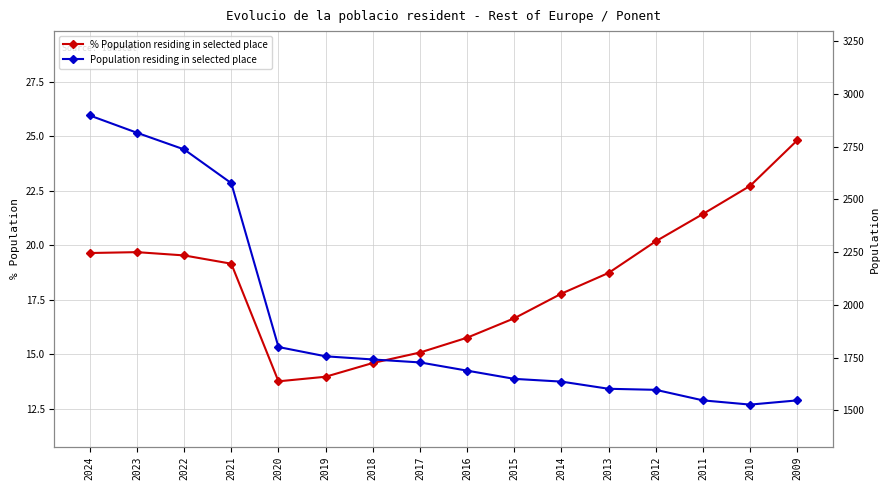

Which series has the largest total across all categories?

Population residing in selected place